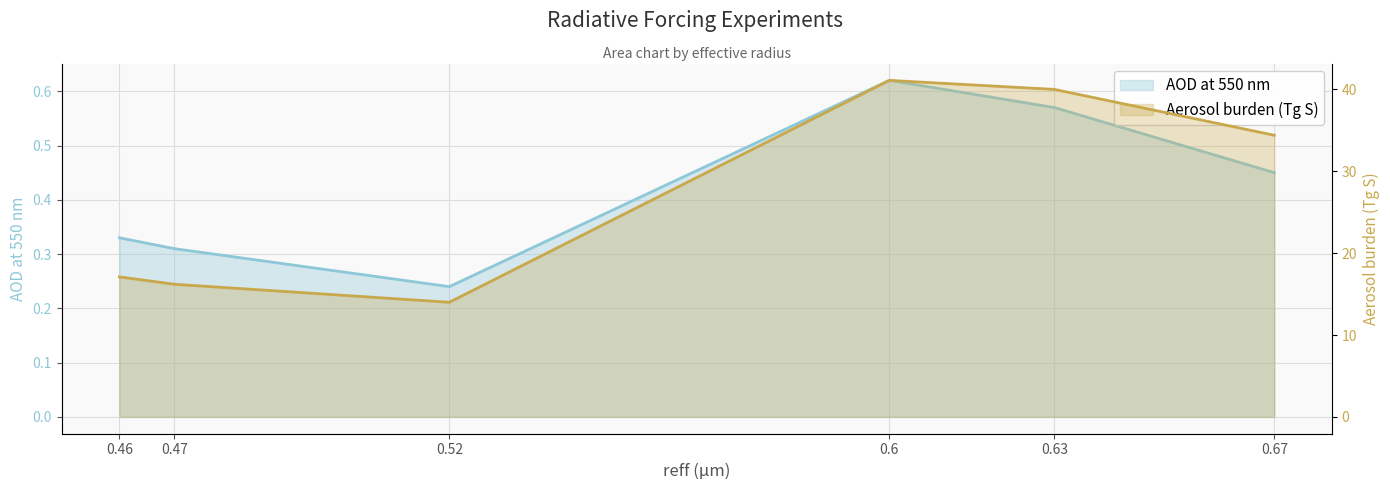

True or false: AOD at 550 nm and Aerosol burden (Tg S) intersect in this chart.

False